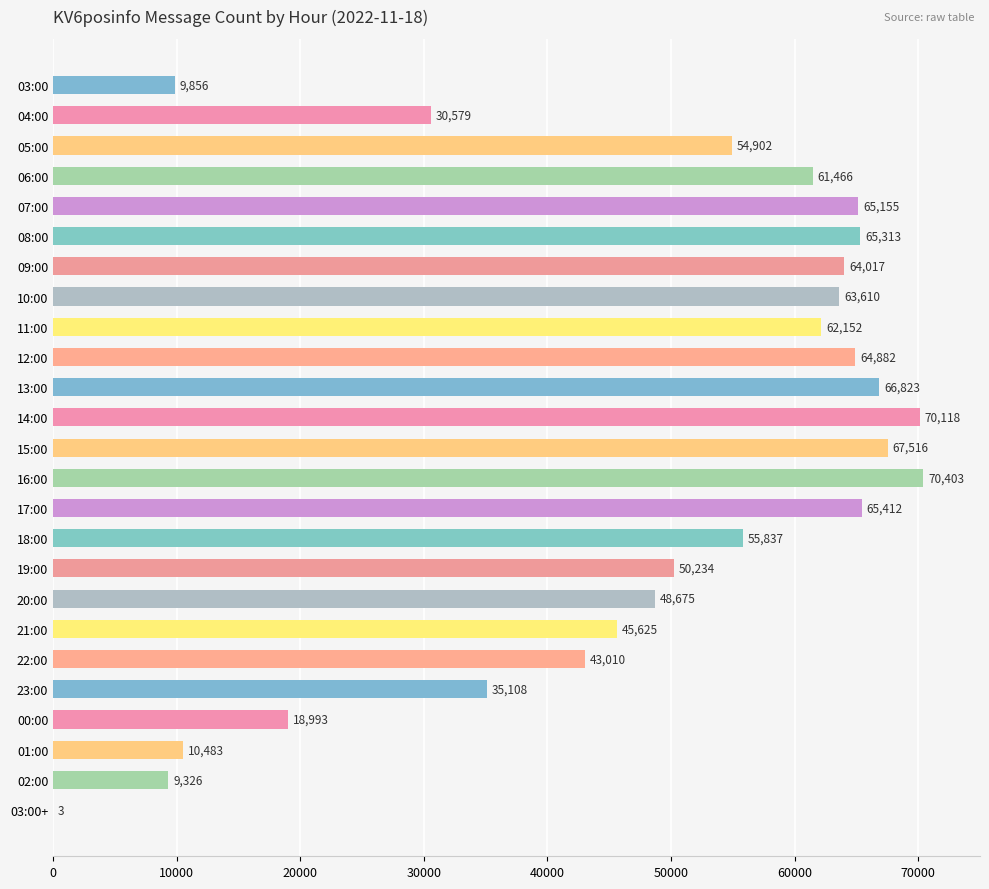

Where is the data nearest to the value 35203?

23:00